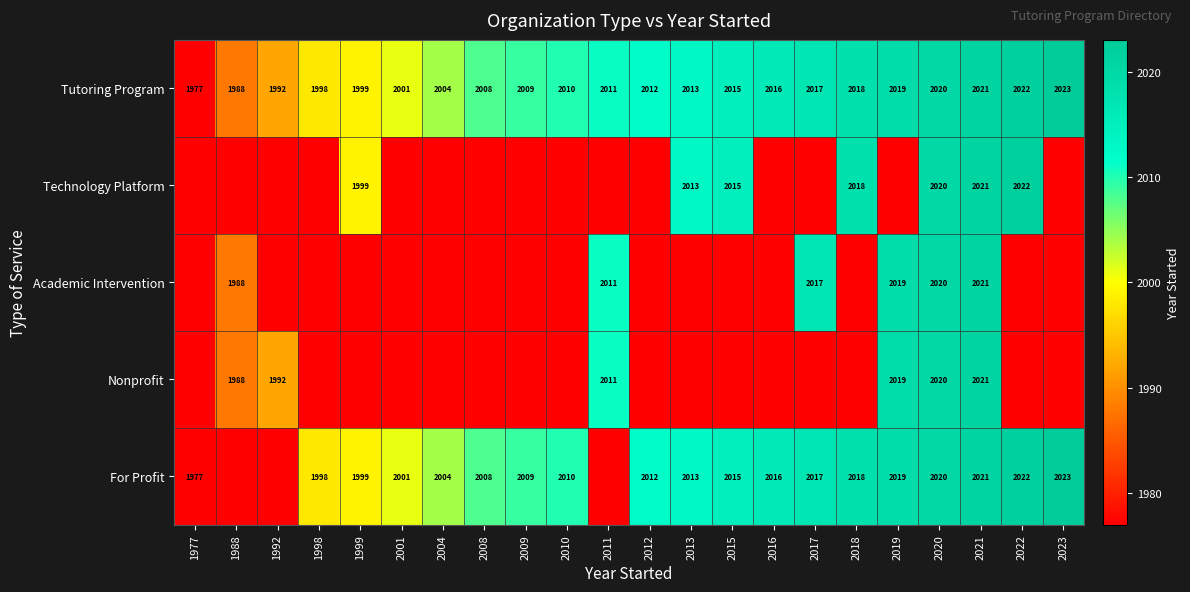

At which category does the chart reach its minimum across all series?

1977